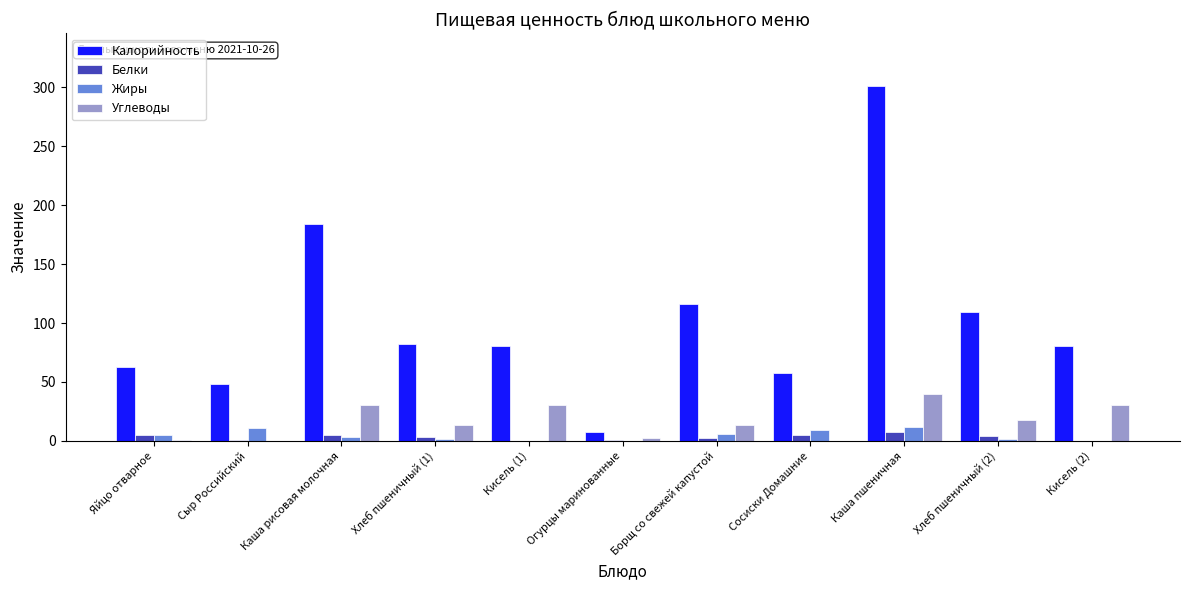

Read the Углеводы value at Каша пшеничная.

39.7